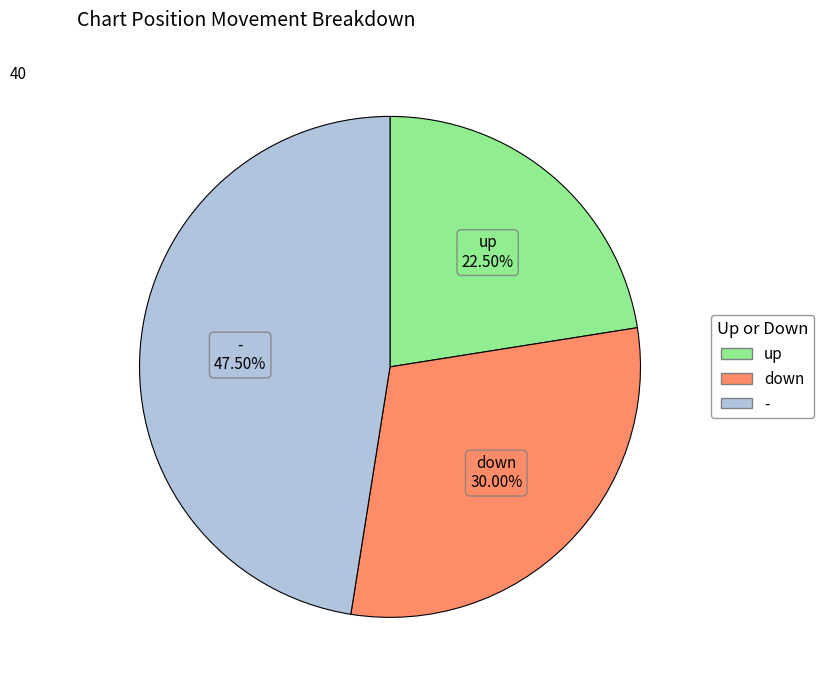

To the nearest percent, what portion does down represent?

30%